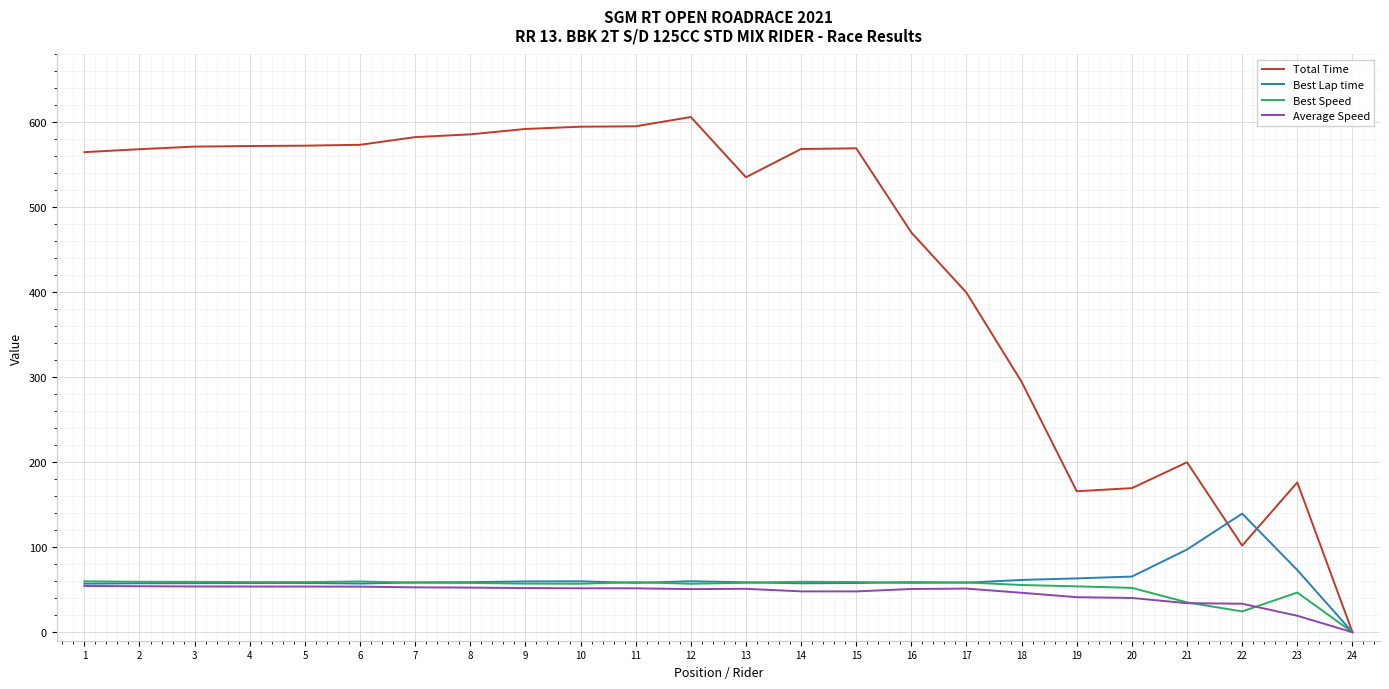

At which category does the chart reach its minimum across all series?

24